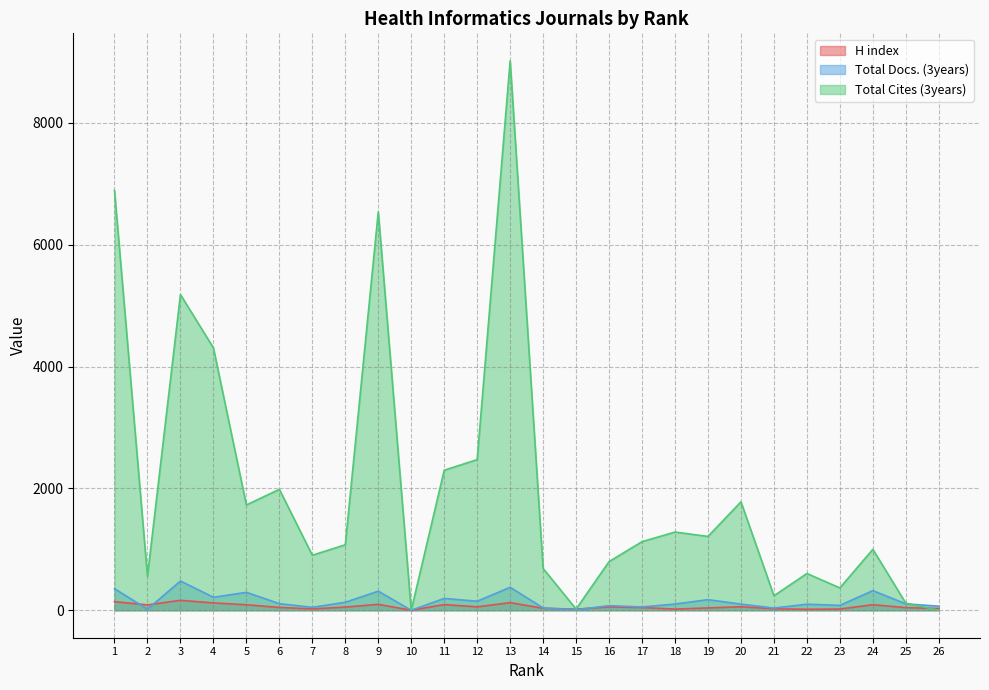

What is the difference between the Total Docs. (3years) values at 5 and 2?

277